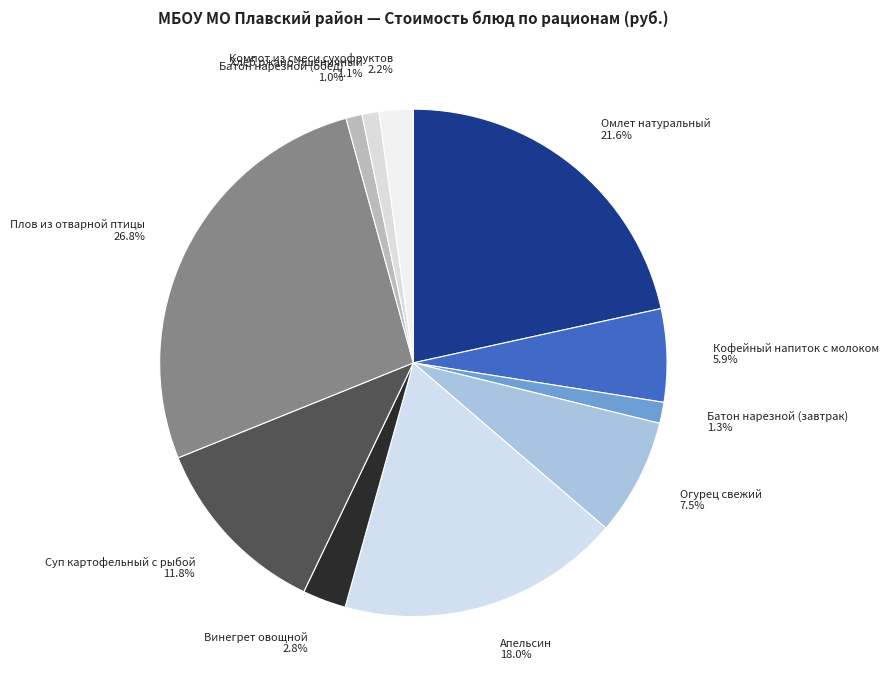

Between Огурец свежий and Омлет натуральный, which is larger?

Омлет натуральный